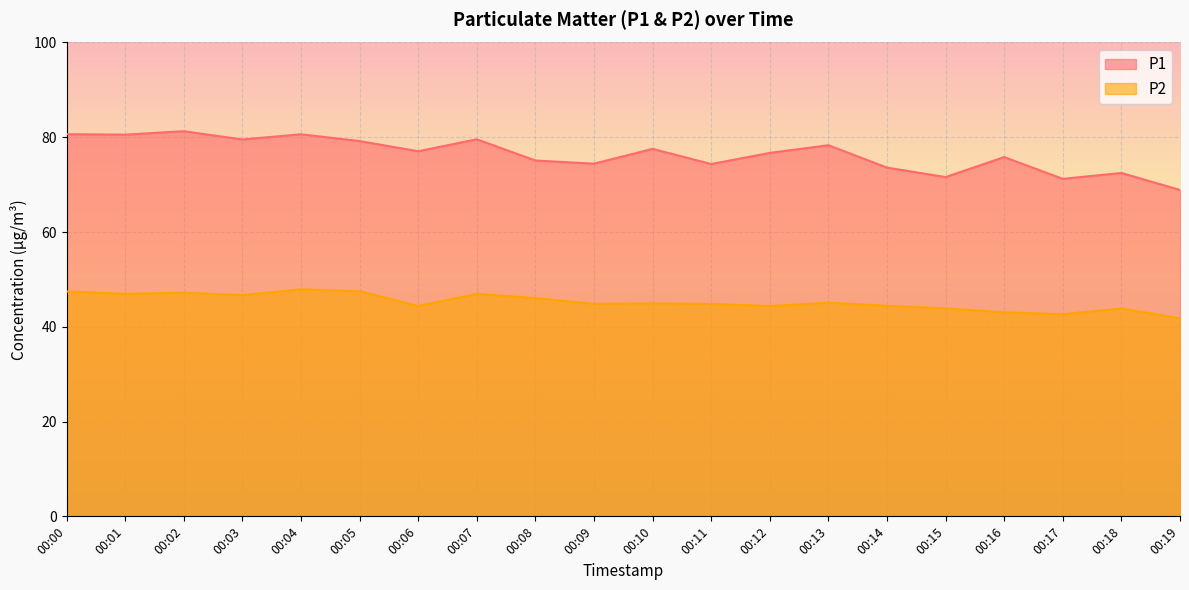

Rank the series by their average value, from lowest to highest.

P2, P1